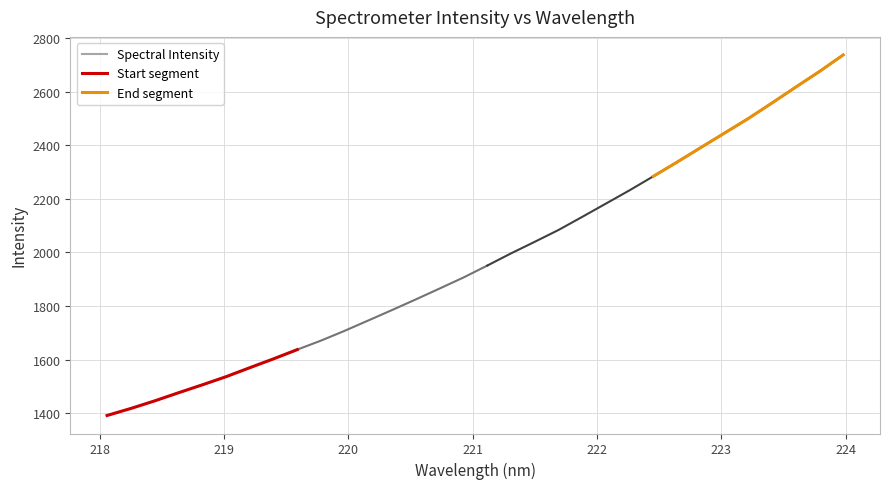

True or false: there are more than 2 points higher than both neighbors.

False